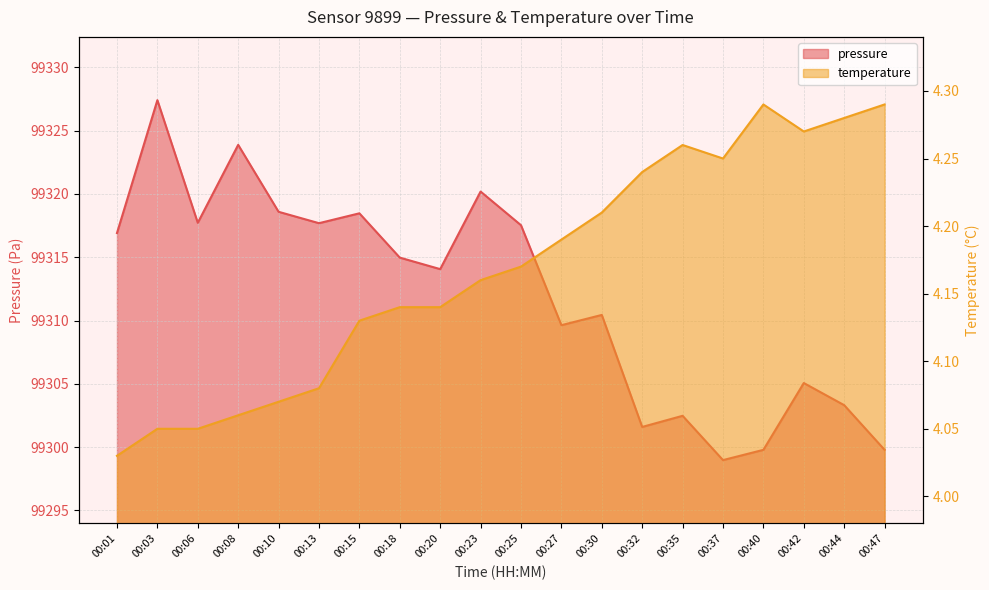

At which category does pressure reach its first local peak?

00:03